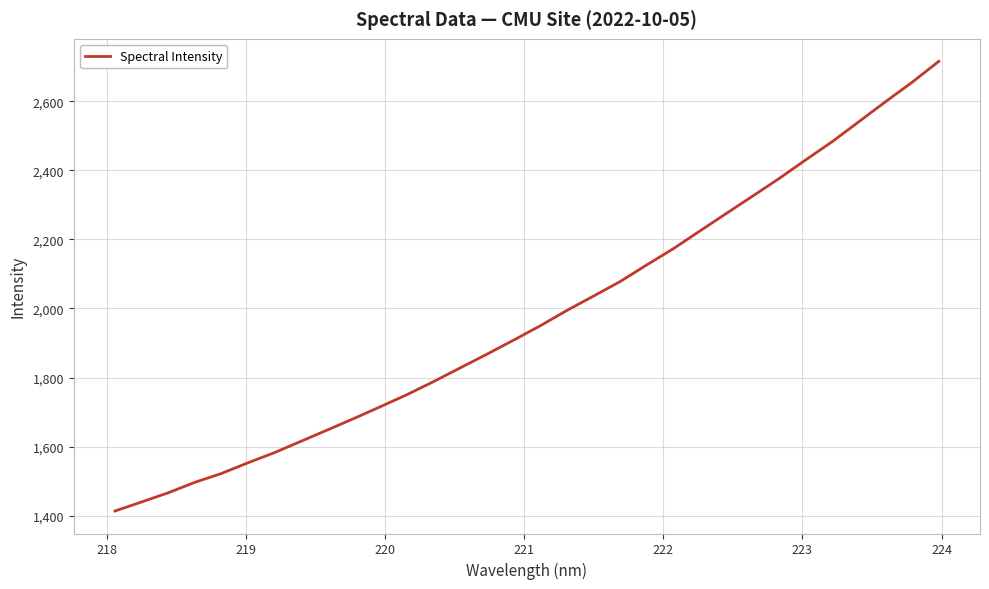

Does the chart display data point markers on the line(s)?

No